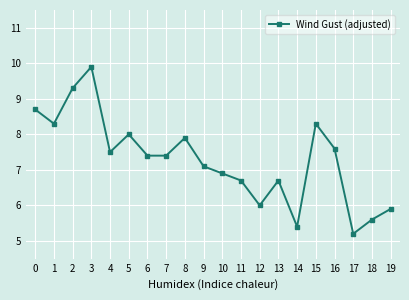

What is the approximate value at 3?

9.9